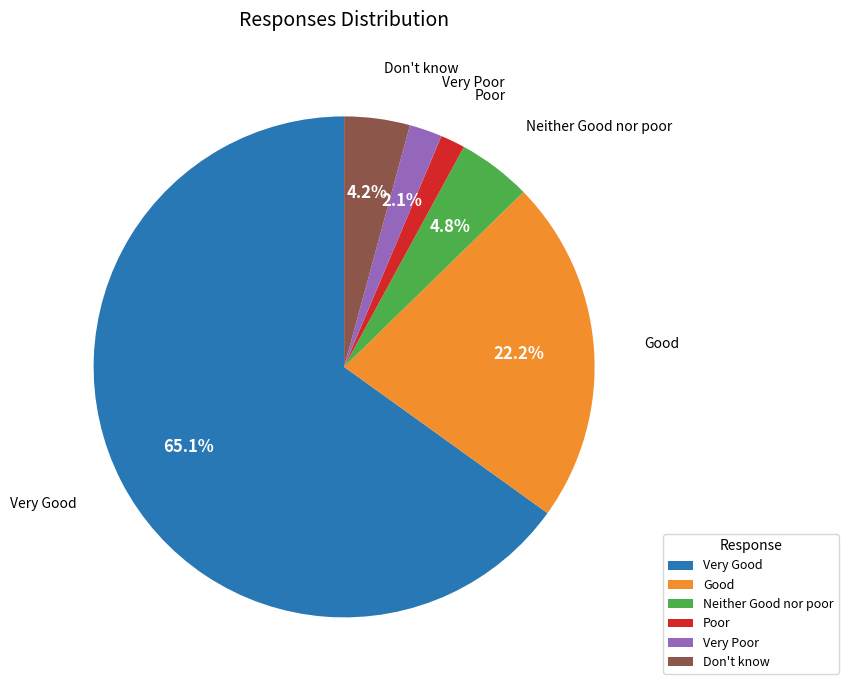

Which category has the smallest portion of the pie?

Poor